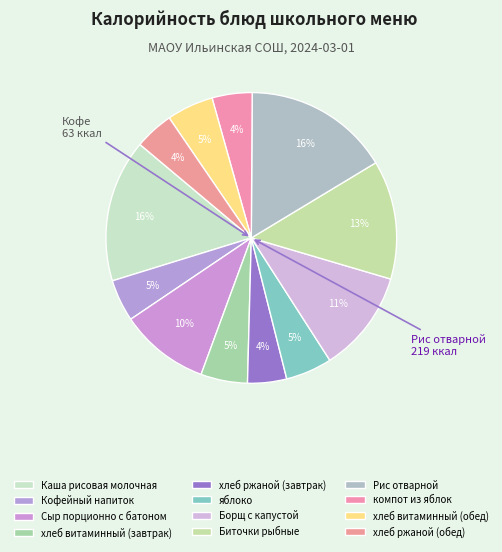

How many slices are in this pie chart?

12